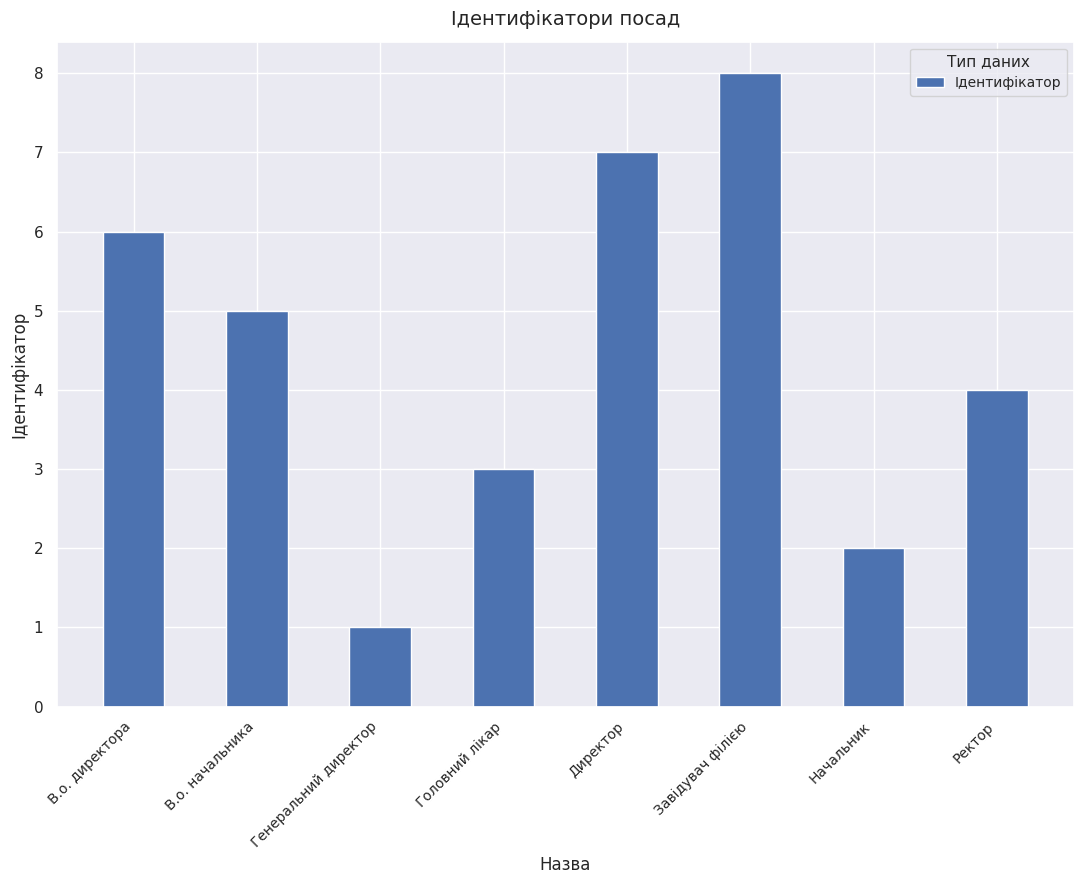

Rank the categories by value from highest to lowest.

Завідувач філією, Директор, В.о. директора, В.о. начальника, Ректор, Головний лікар, Начальник, Генеральний директор